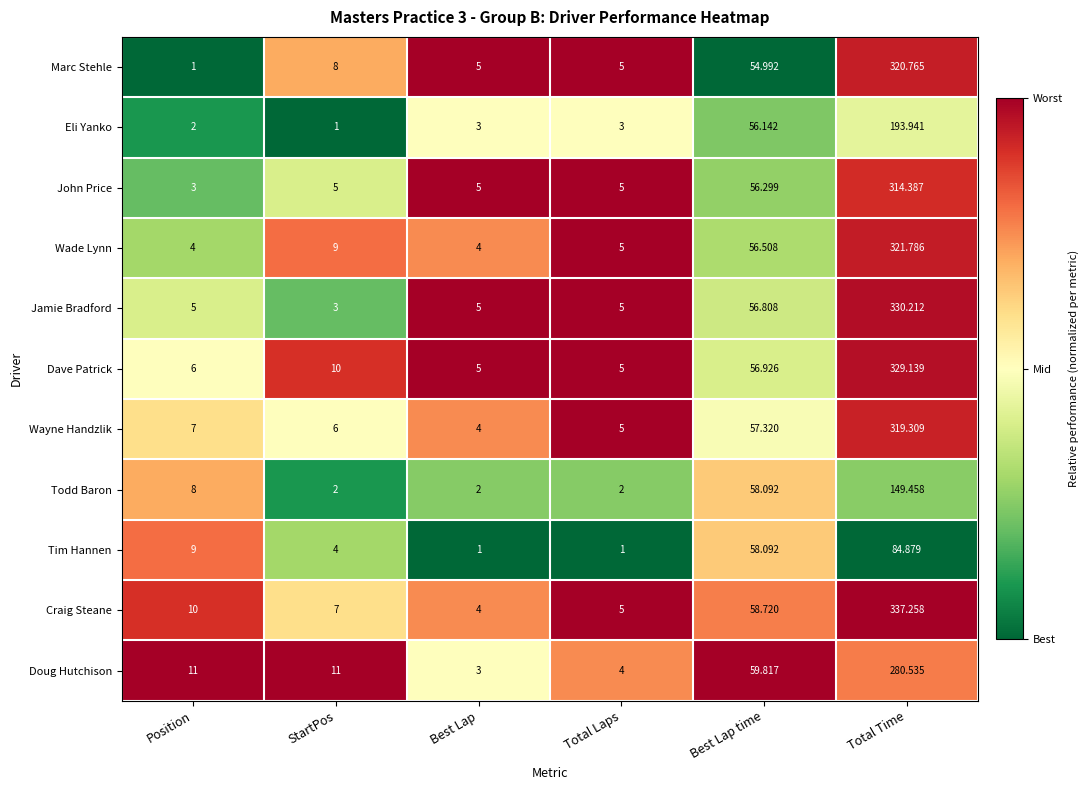

Is the value of Jamie Bradford at Total Time greater than the value of Wade Lynn at Total Laps?

Yes